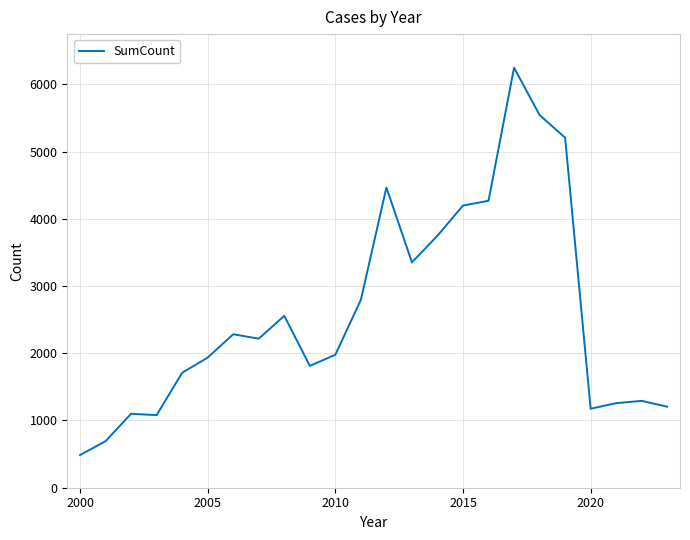

What is the maximum value shown in the chart?

6248